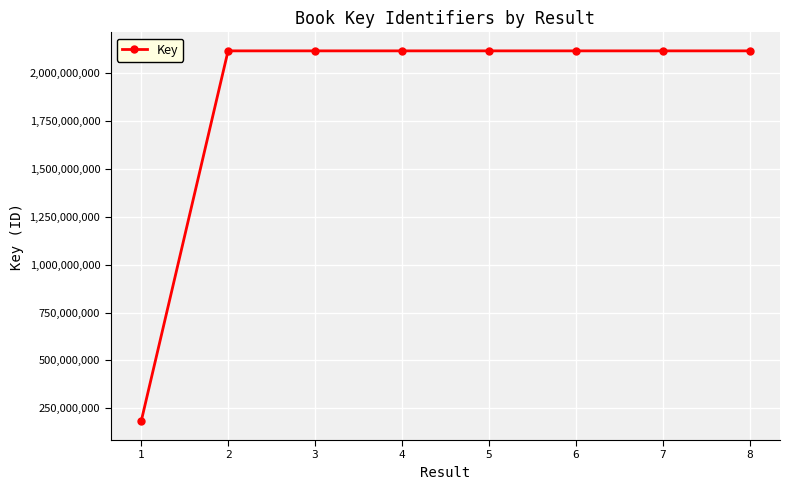

What is the sum of all values?

15005543053